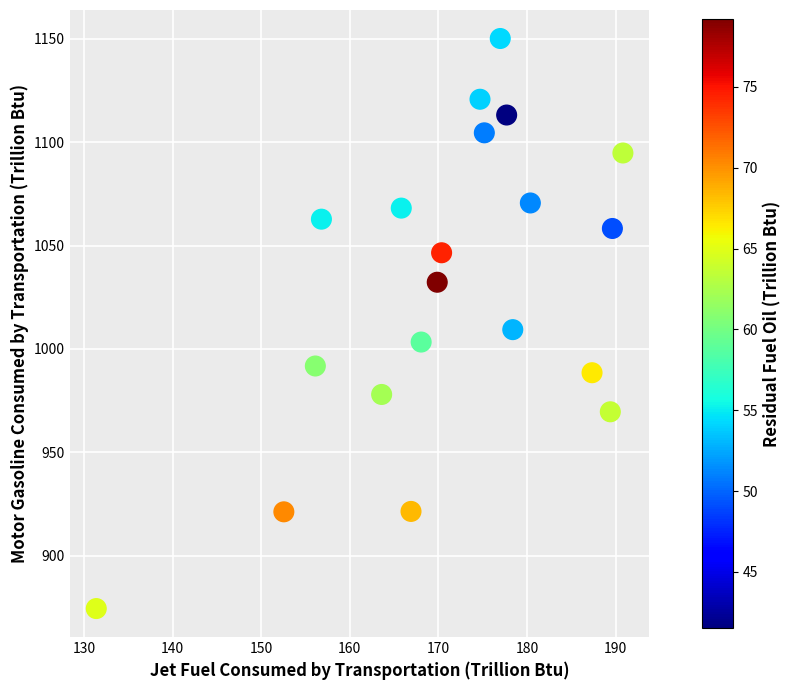

What is the range of Y values (max minus min)?

275.7